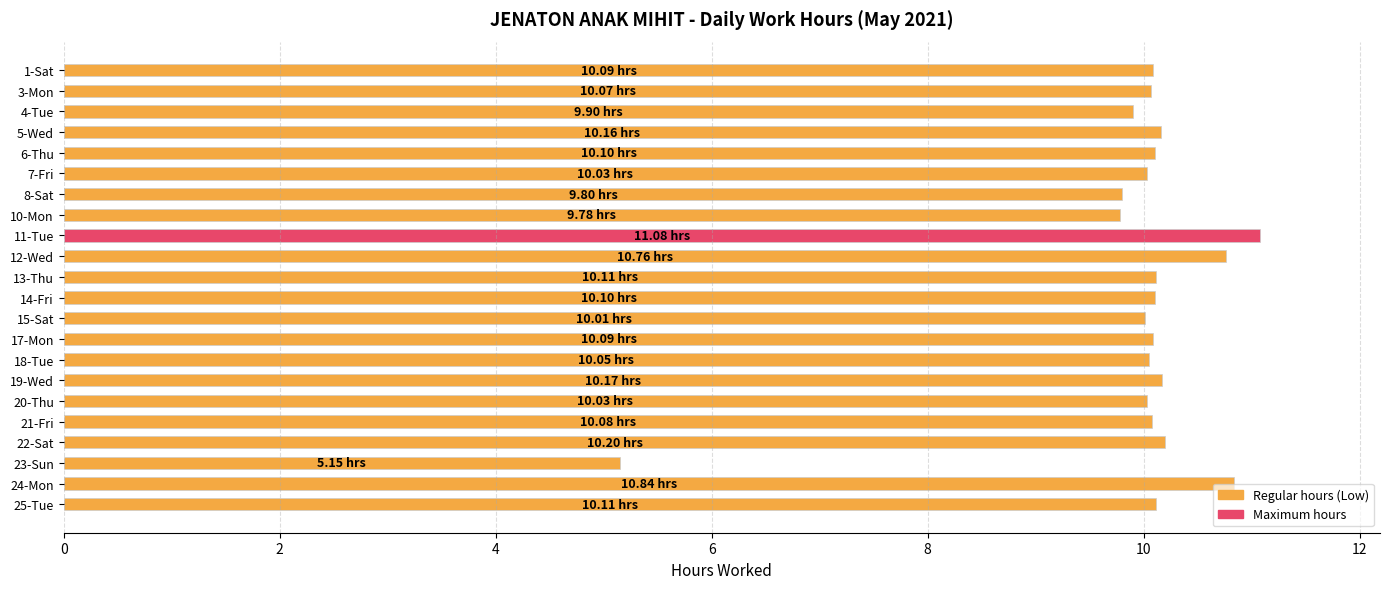

Approximately how many times larger is the value at 18-Tue compared to 6-Thu?

1.0